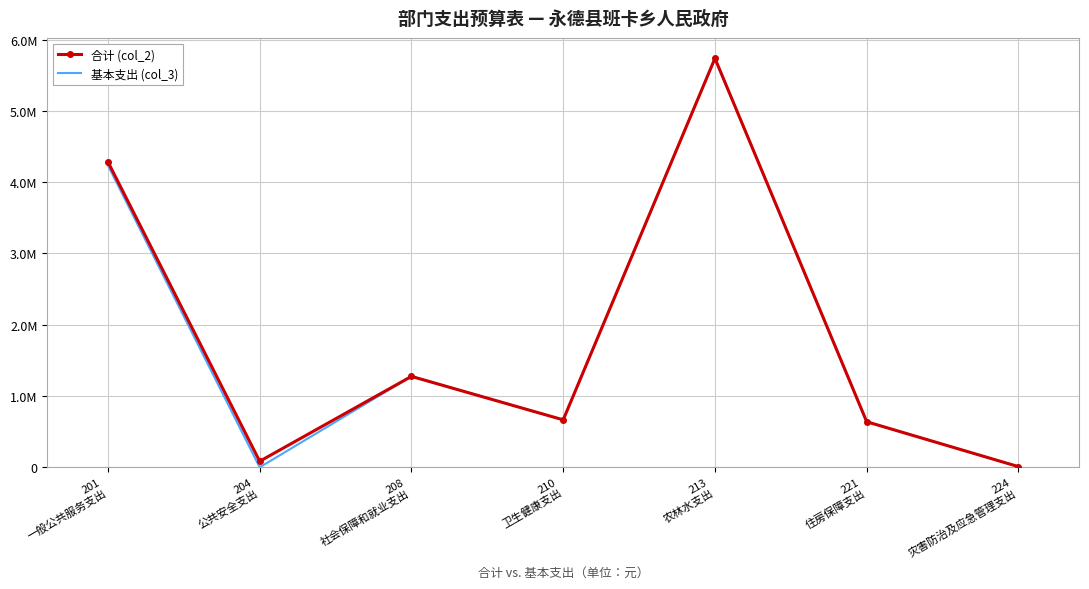

What are all the series names shown in the legend?

合计 (col_2), 基本支出 (col_3)